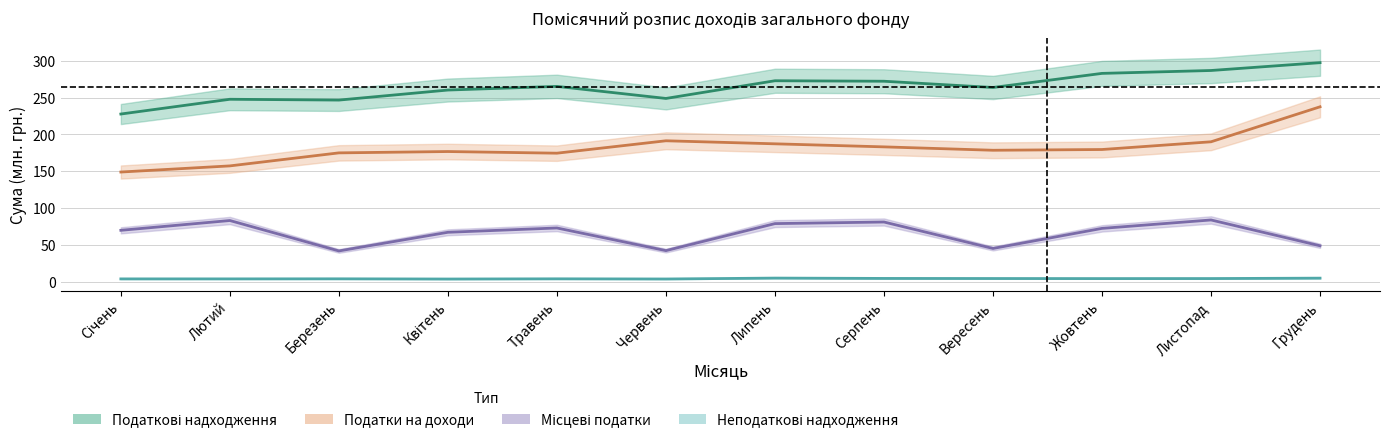

The Податки на доходи series shows 93.9 at Грудень. True or false?

False